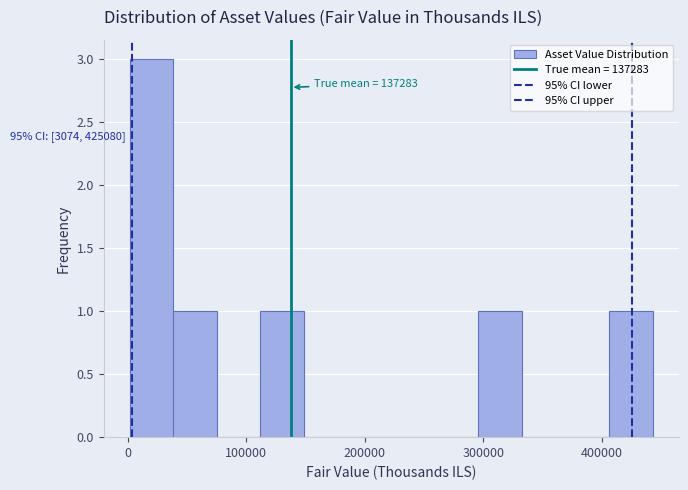

Around what value on the x-axis is the tallest bar? Give the approximate position of its centre, as read against the axis.

20000